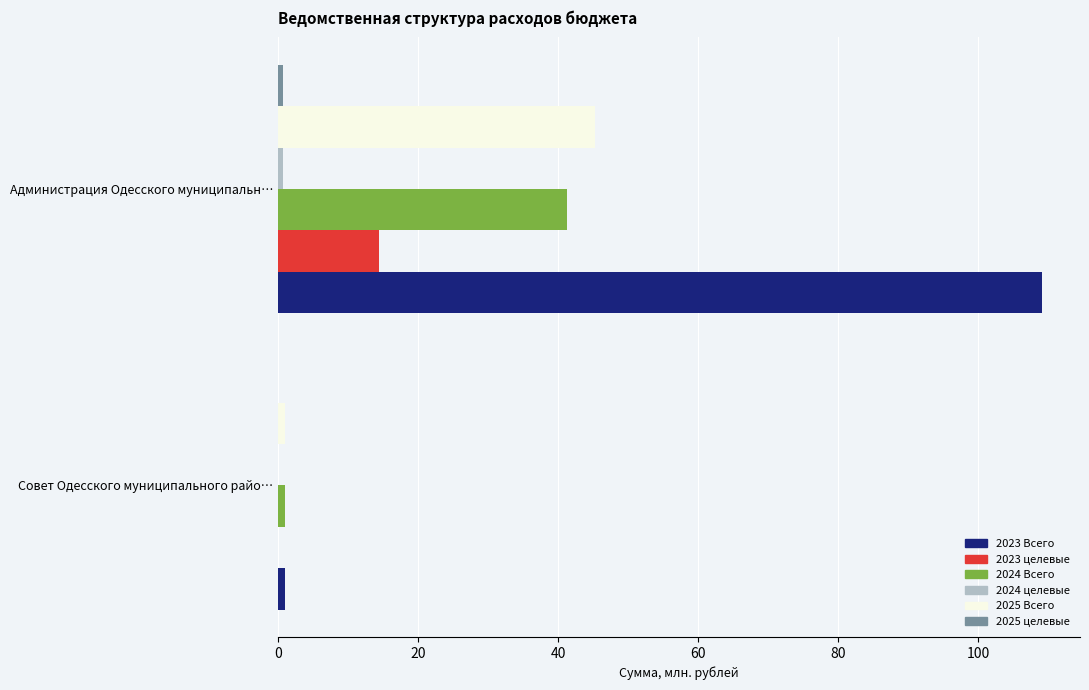

At which category is the sum across all series the highest?

Администрация Одесского муниципальн…